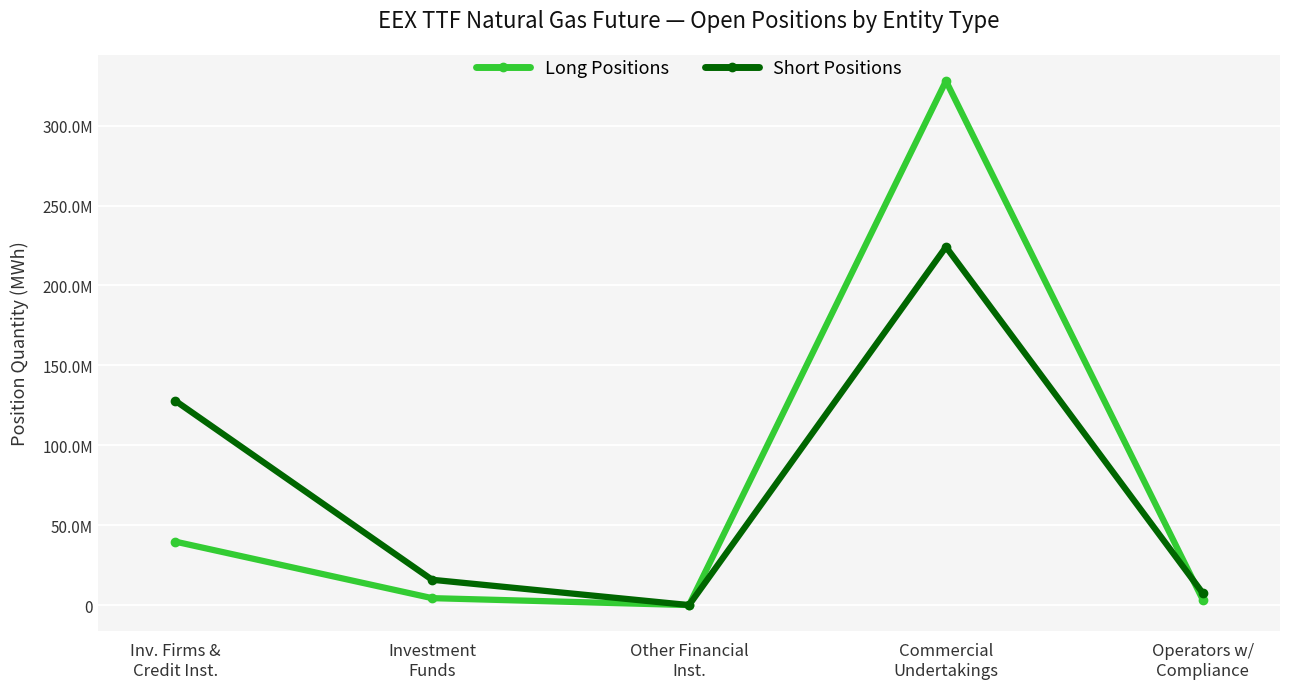

At which category is the sum across all series the highest?

Commercial
Undertakings